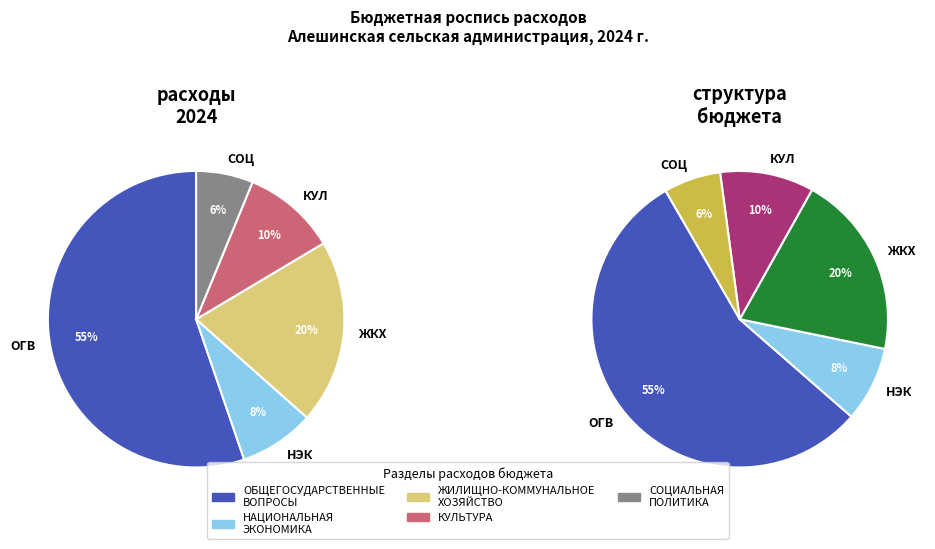

Between ЖИЛИЩНО-КОММУНАЛЬНОЕ ХОЗЯЙСТВО and КУЛЬТУРА, which is larger?

ЖИЛИЩНО-КОММУНАЛЬНОЕ ХОЗЯЙСТВО